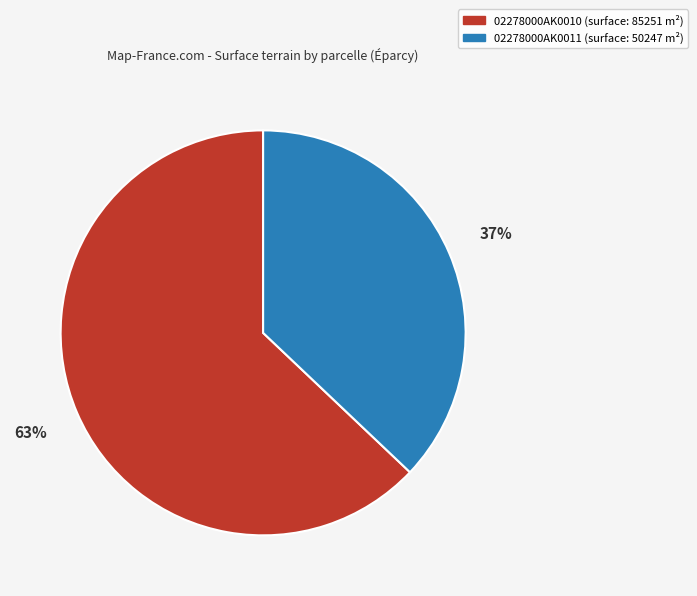

To the nearest percent, what percentage of the pie is 02278000AK0010?

63%